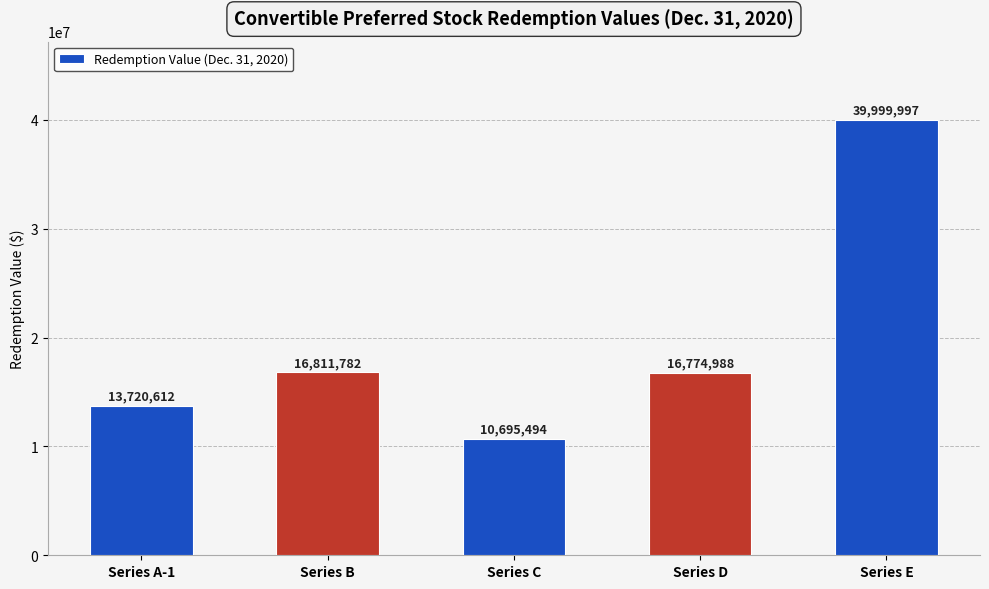

Where does the data first go above 16774988?

Series B